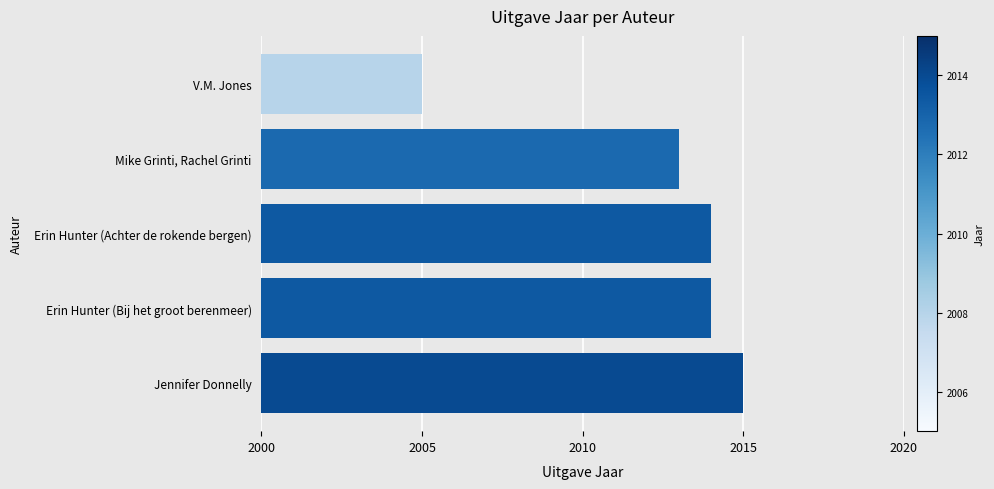

What is the smallest value displayed?

2005